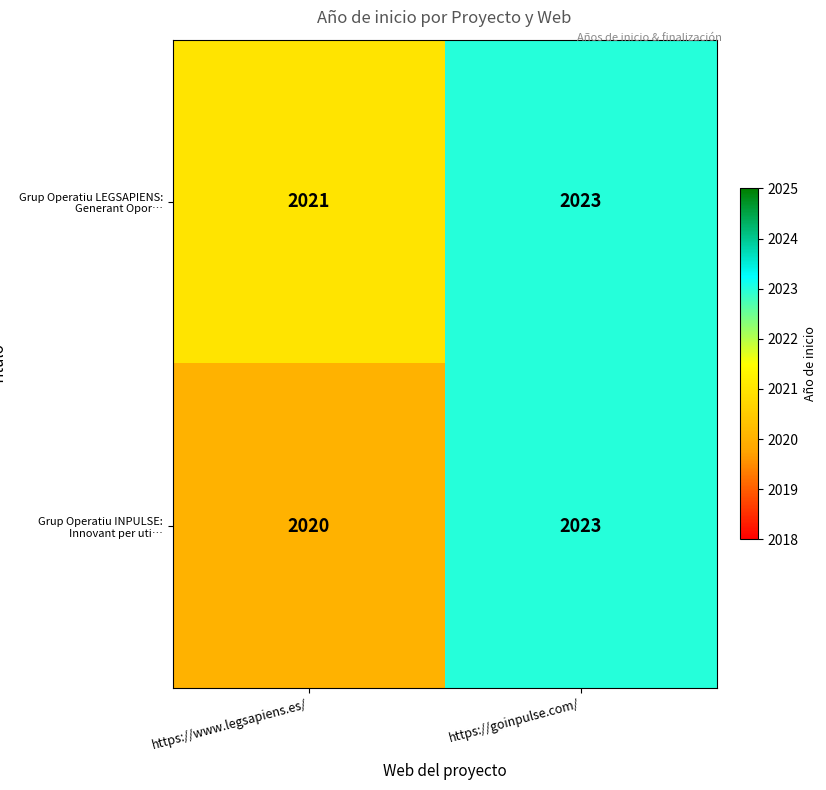

At https://www.legsapiens.es/, list the series in order from largest to smallest.

Grup Operatiu LEGSAPIENS: Generant Opor…, Grup Operatiu INPULSE: Innovant per uti…